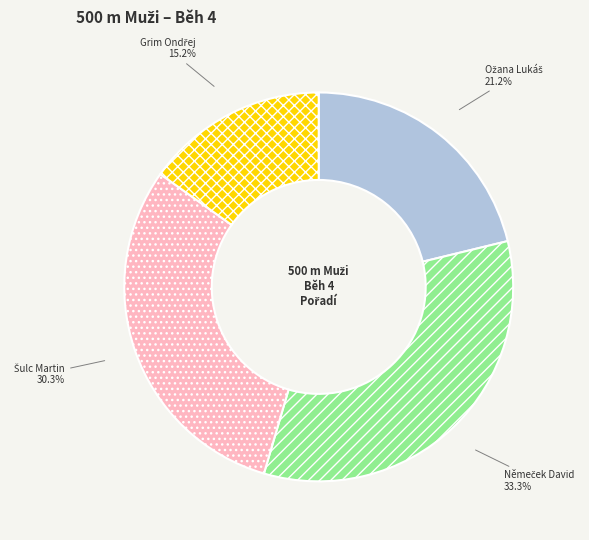

To the nearest percent, what is the difference between the largest and smallest slice percentages?

18%